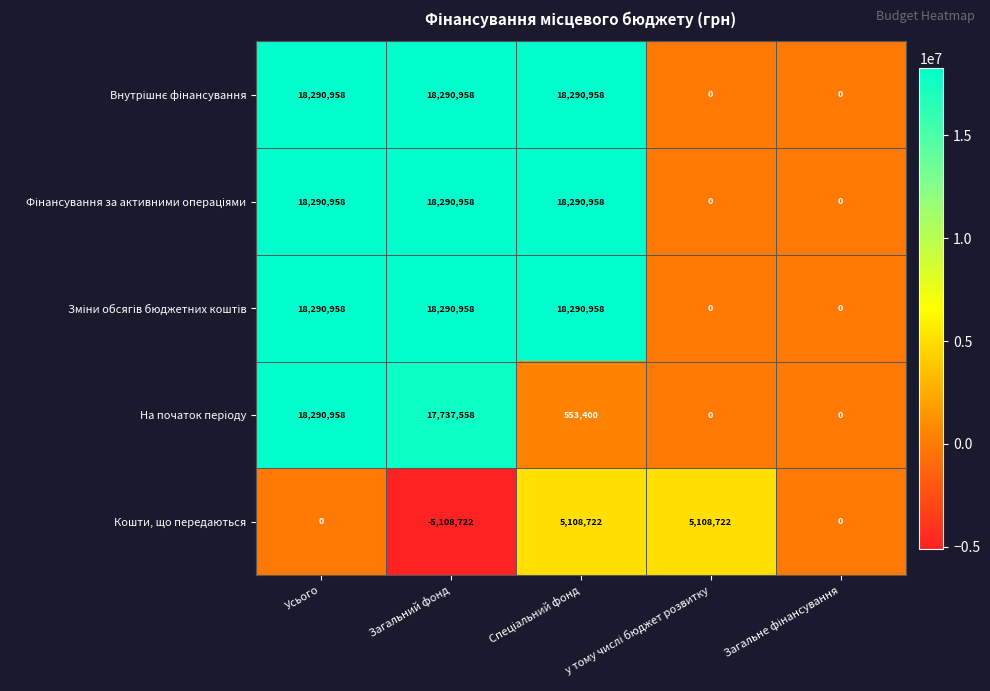

Which label corresponds to the smallest value in the chart?

Загальний фонд